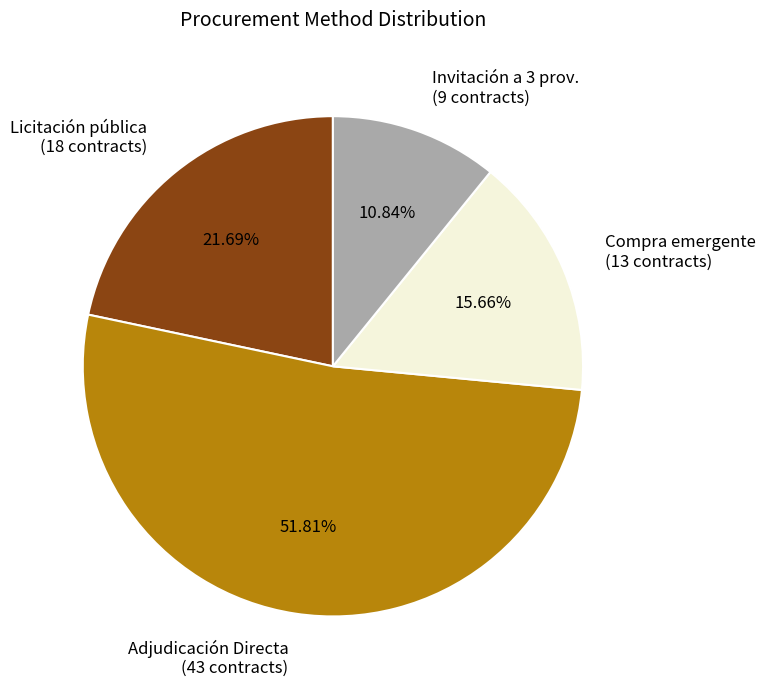

Does any single category account for the majority?

Yes